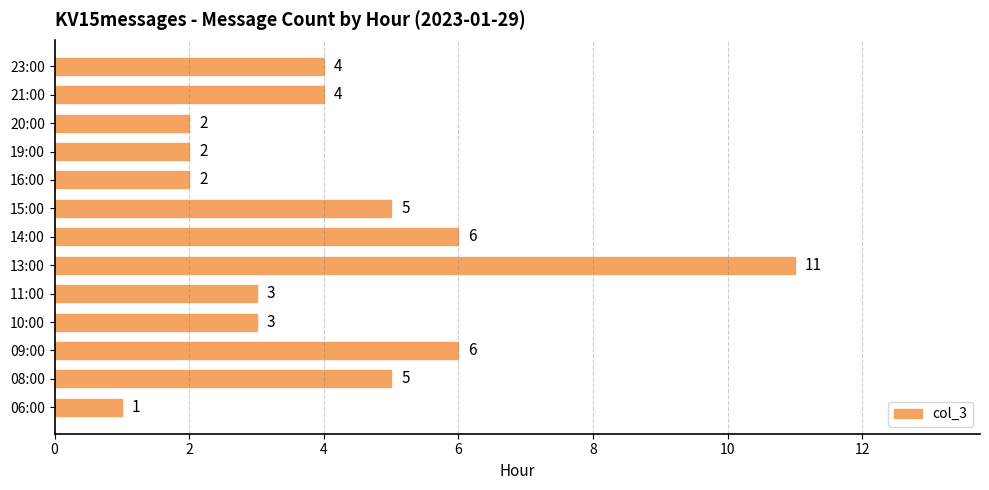

True or false: the data shows 3 at 15:00.

False